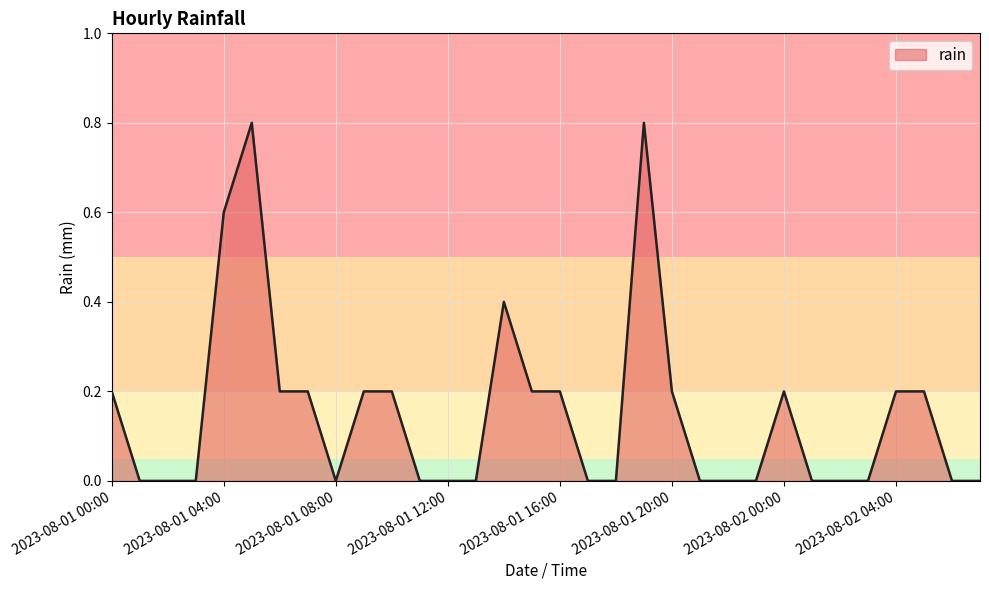

What is the maximum value shown in the chart?

0.8